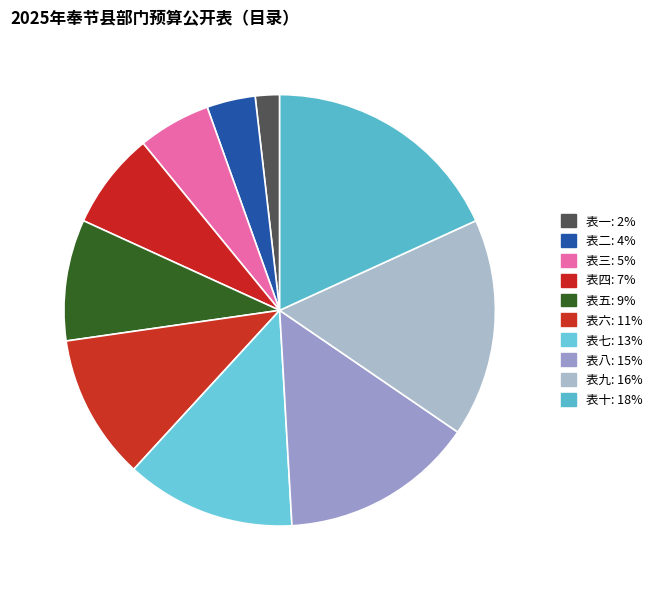

The 表六 slice represents 11% of the pie. True or false?

True